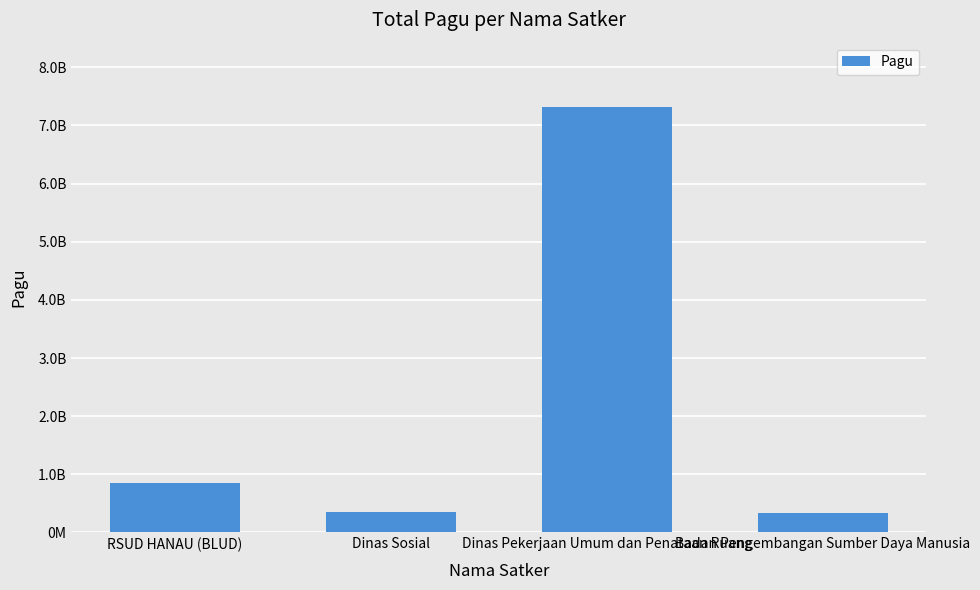

Reading left to right, extract all data points from this chart.

RSUD HANAU (BLUD)=846300000	Dinas Sosial=354378000	Dinas Pekerjaan Umum dan Penataan Ruang=7323750000	Badan Pengembangan Sumber Daya Manusia=334644031